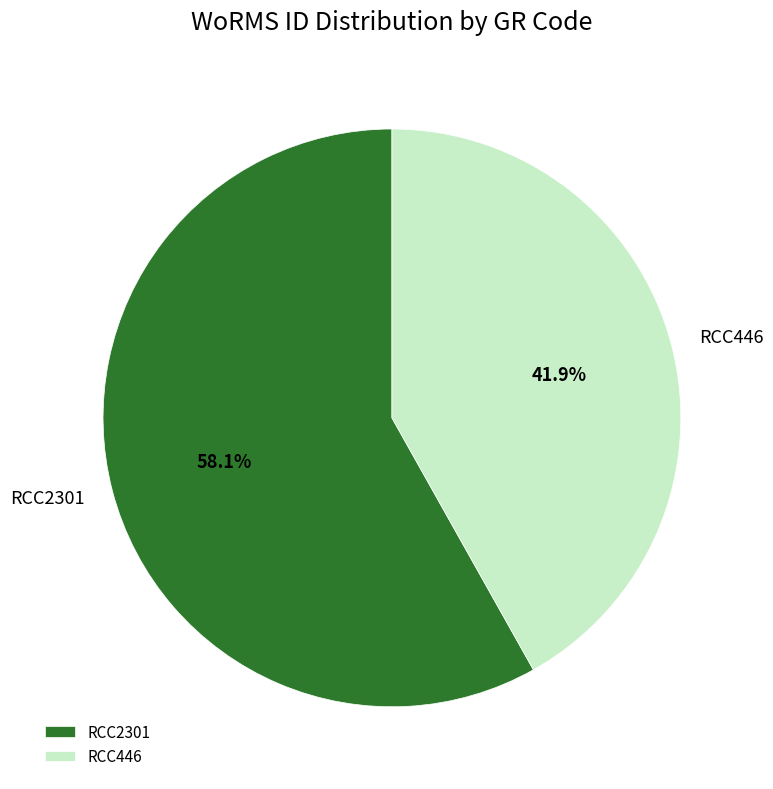

To the nearest percent, what is the difference between the RCC446 and RCC2301 slice percentages?

16%